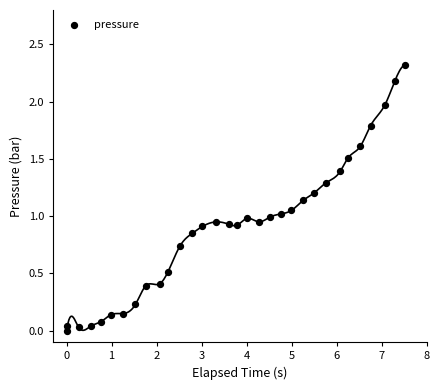

What is the range of X values (max minus min)?

7.5